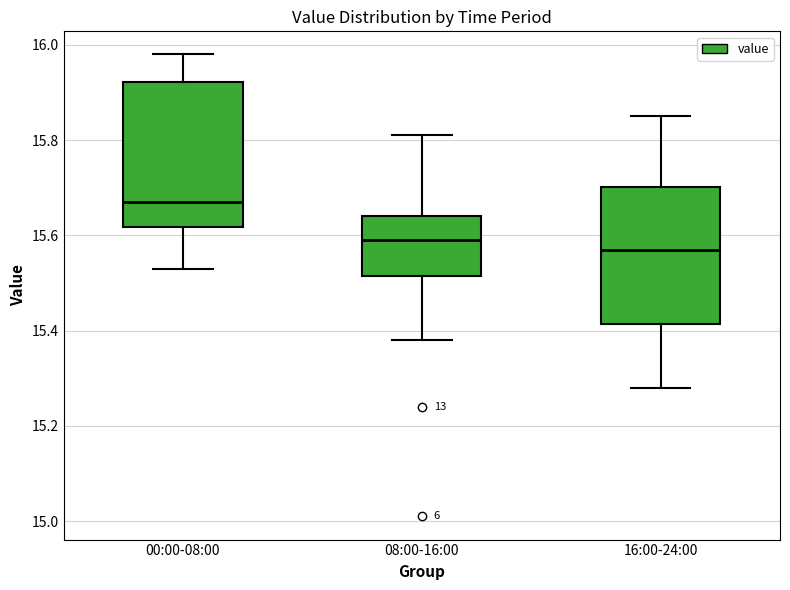

Where is the upper edge of the box for 08:00-16:00 on the y-axis? The values are not printed on the chart, so give them approximately, as read against the axis.

15.64